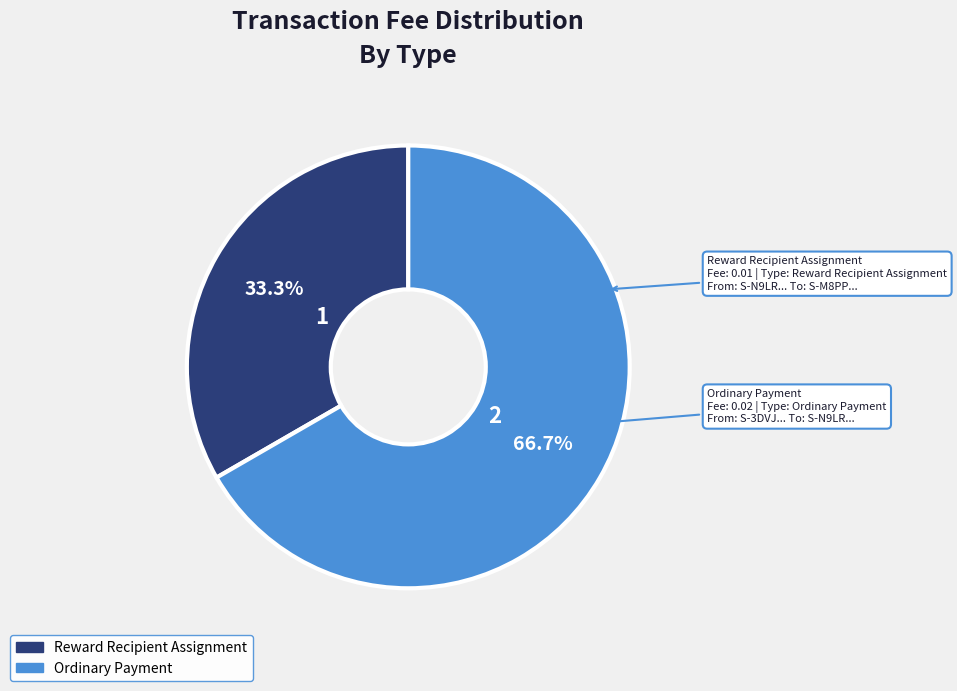

What portion of the pie excludes Reward Recipient Assignment?

66.7%